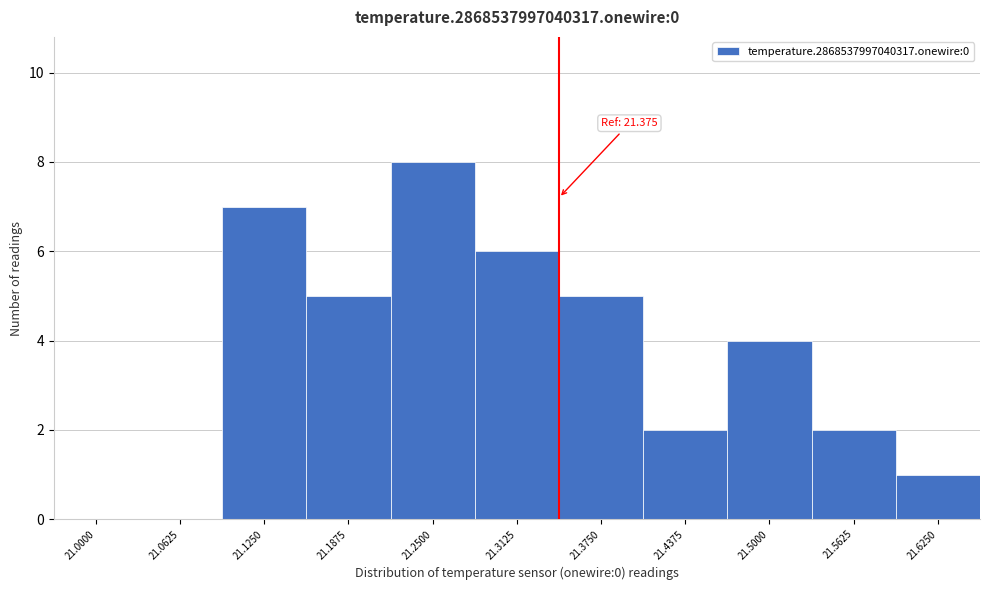

Reading right to left, what are all the values shown in this chart?

21.6250=1	21.5625=2	21.5000=4	21.4375=2	21.3750=5	21.3125=6	21.2500=8	21.1875=5	21.1250=7	21.0625=0	21.0000=0